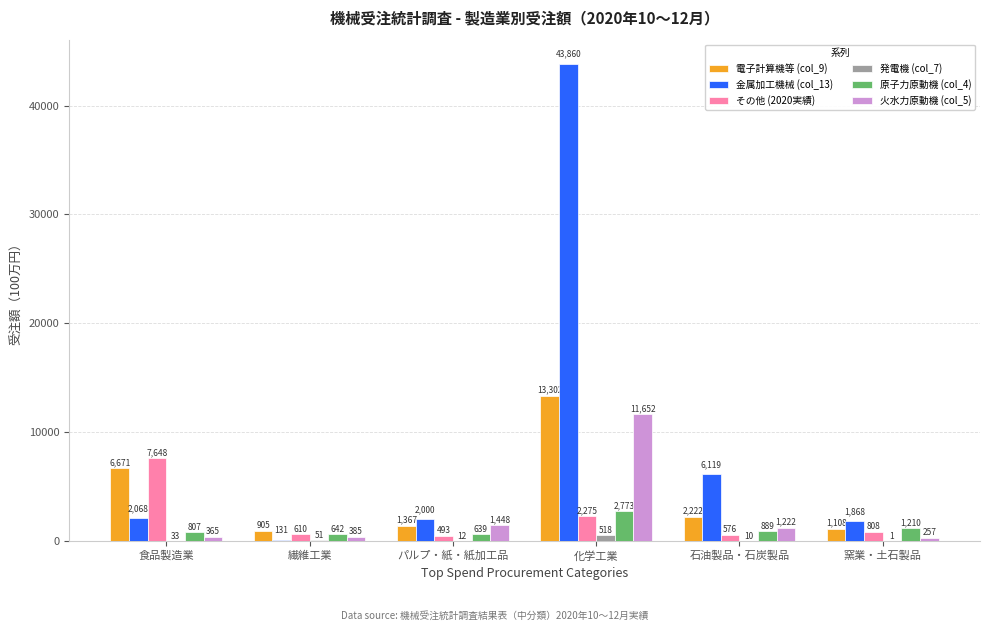

Which category has the highest value across all series?

化学工業